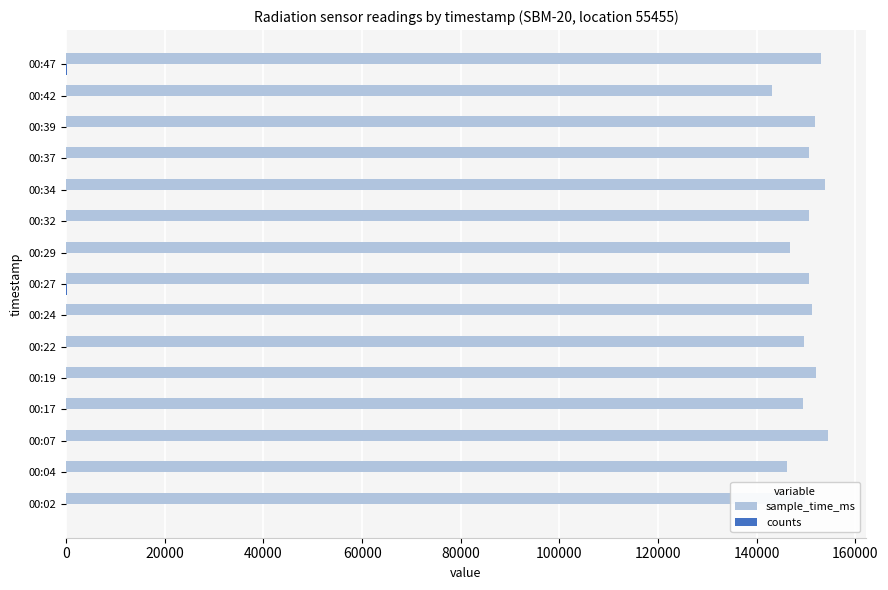

What is the sum of all sample_time_ms values?

2252349